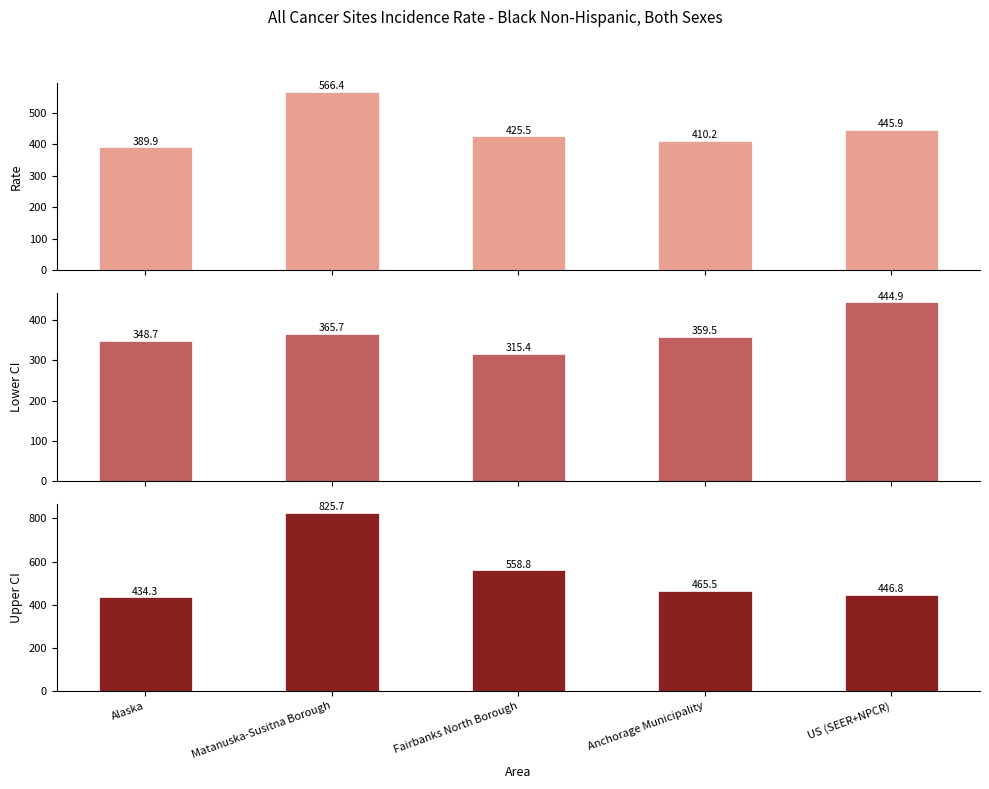

What is the sum of all Lower CI values?

1834.2